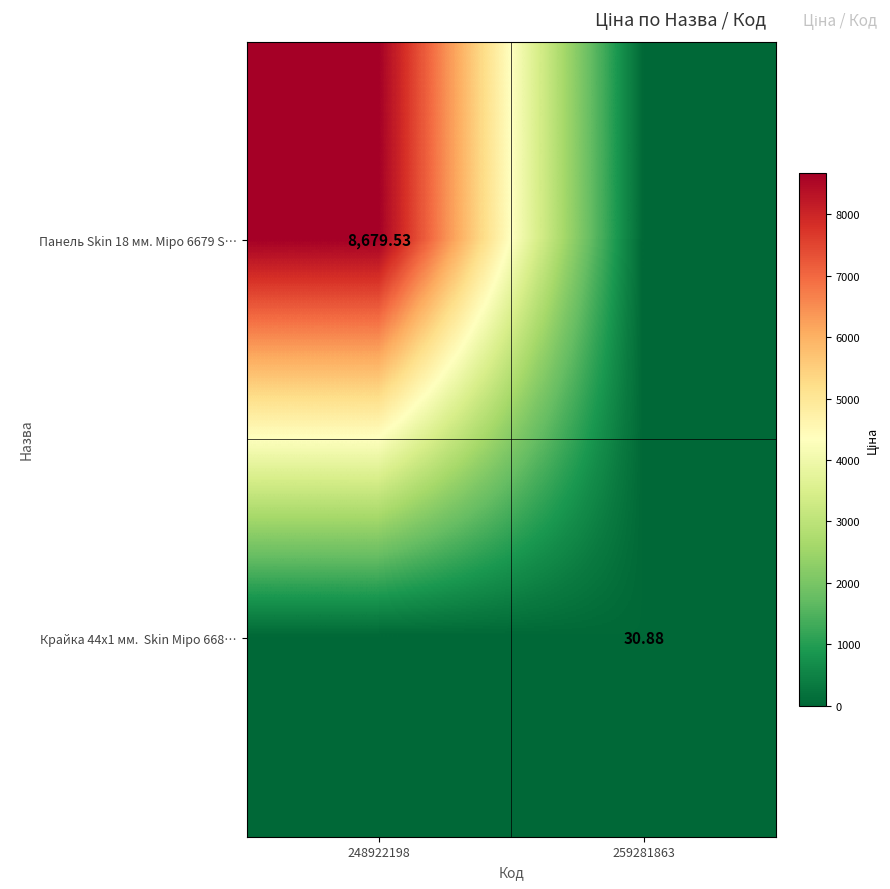

What is the difference between the Панель Skin 18 мм. Міро 6679 S… values at 259281863 and 248922198?

8679.5